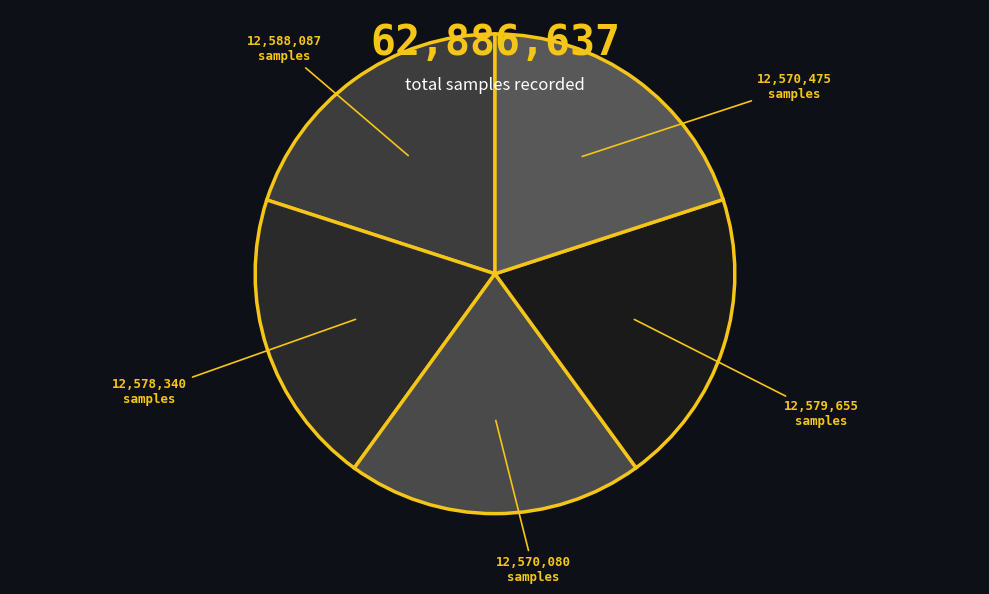

How many slices are in this pie chart?

5